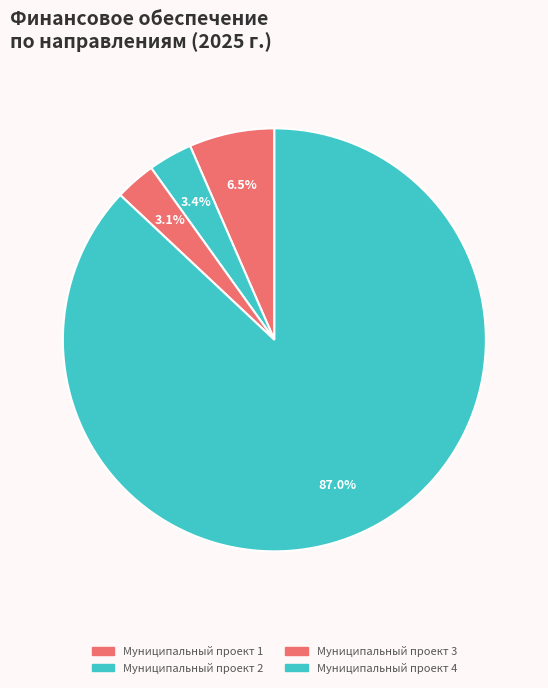

How many slices are in this pie chart?

4